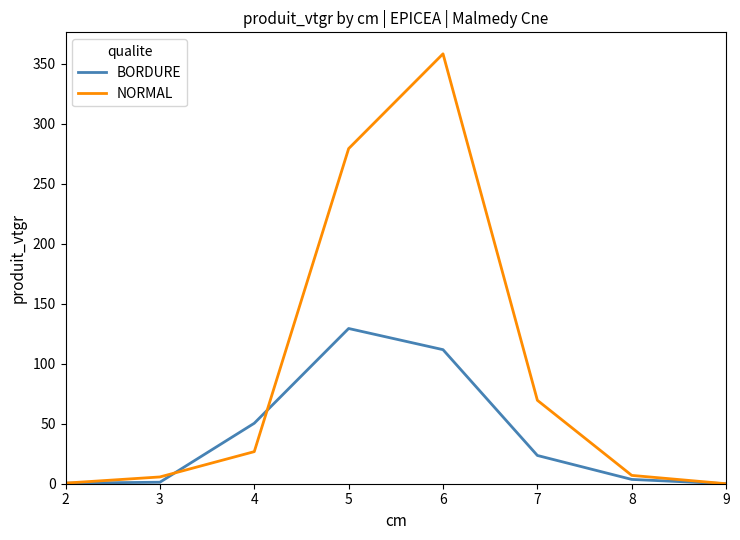

What is the difference between the maximum and minimum values in the BORDURE series?

129.4